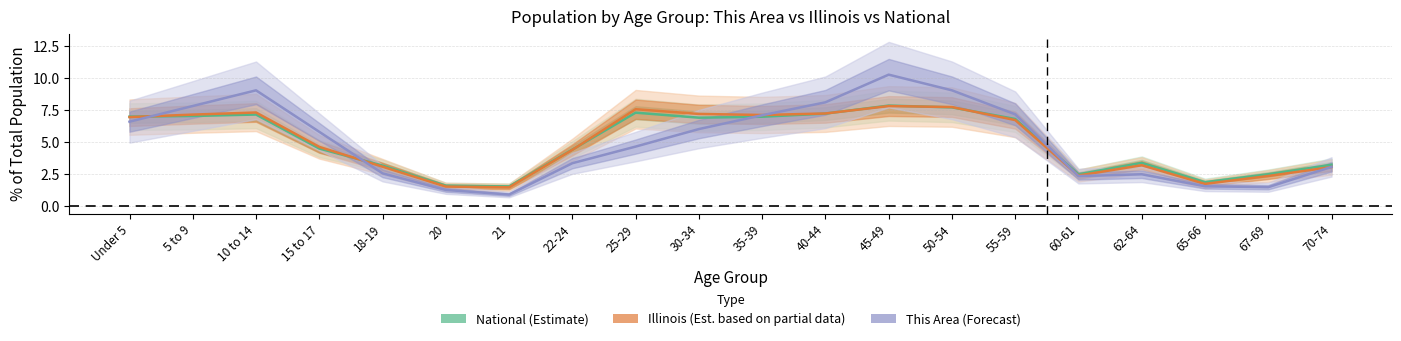

True or false: National (Estimate) and Illinois (Estimate based on partial data) cross at least once.

True